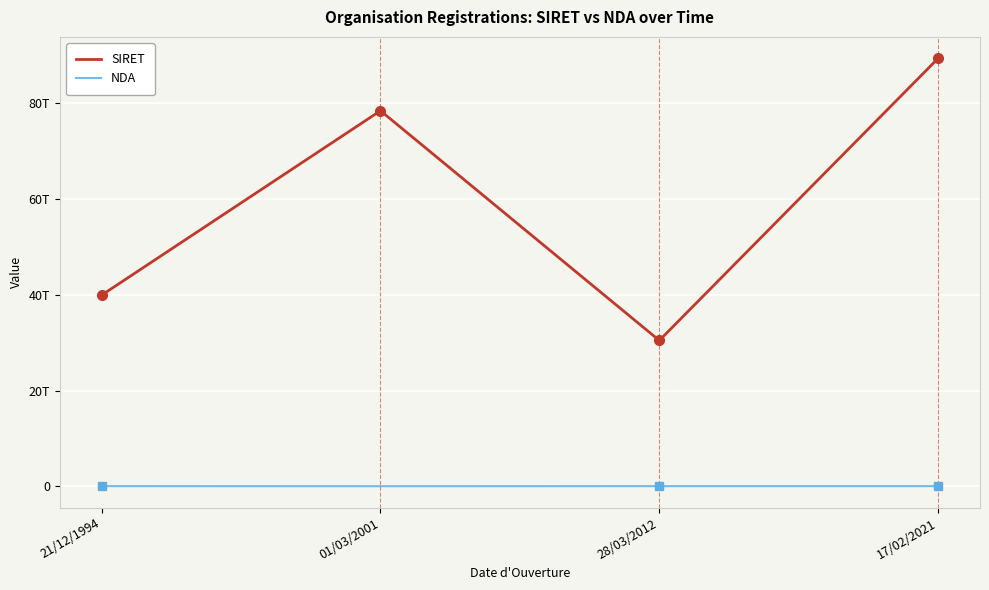

Does the chart have visible grid lines?

Yes